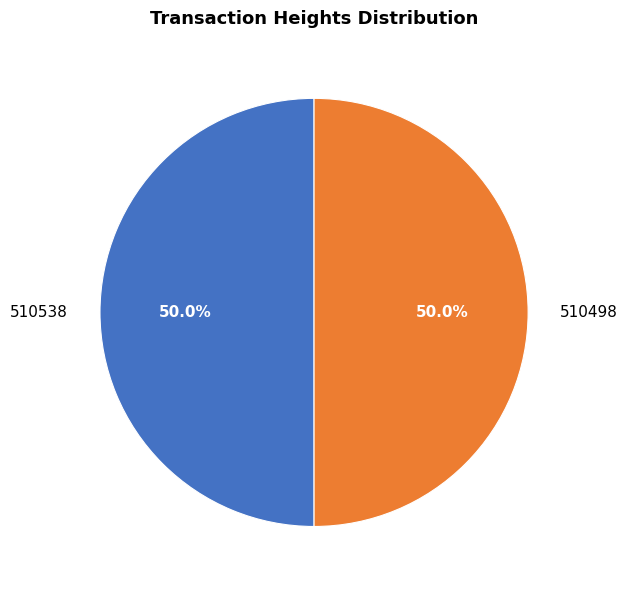

How many slices are in this pie chart?

2